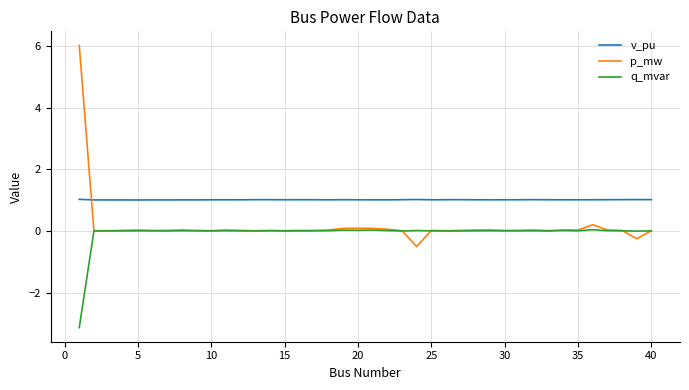

What is the smallest value displayed?

-3.1